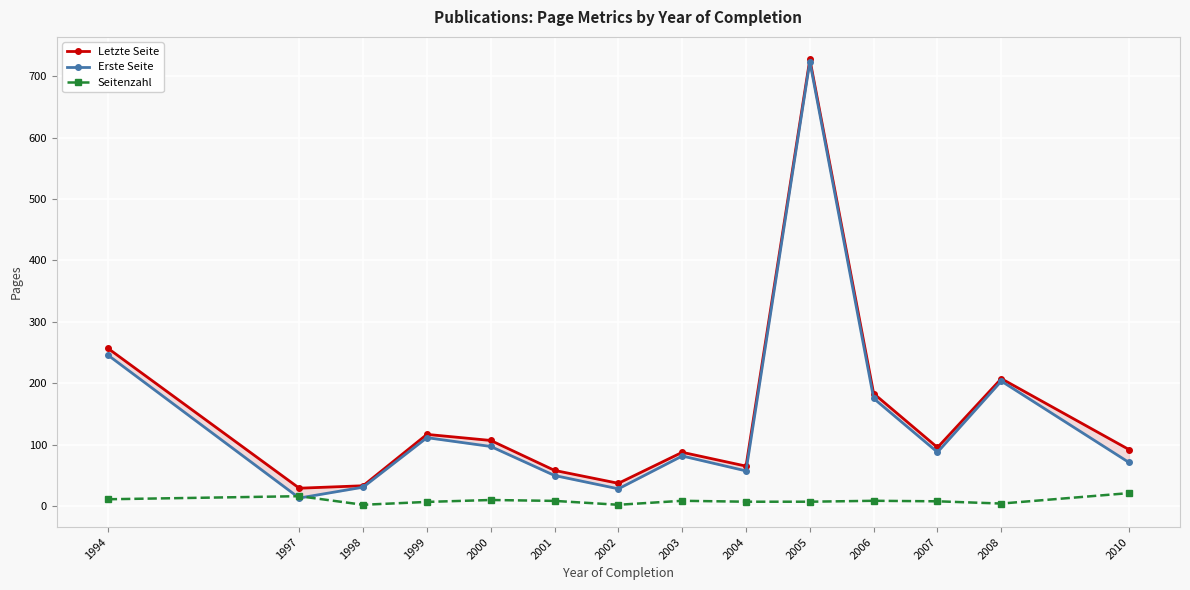

True or false: Letzte Seite and Erste Seite intersect in this chart.

False